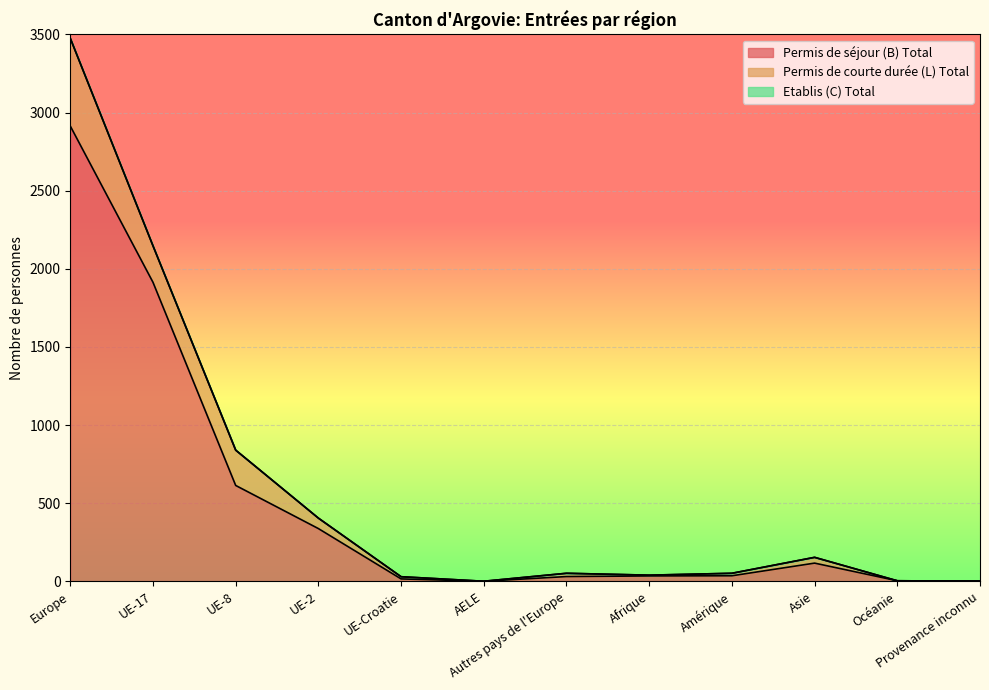

At how many categories does at least one series exceed 2163?

1